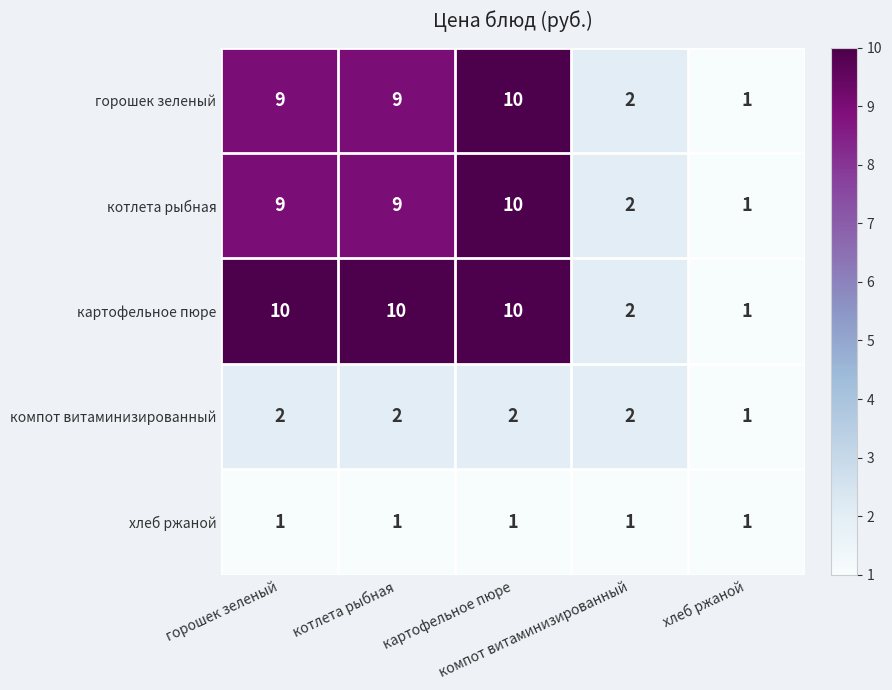

At how many categories does at least one series exceed 6?

3